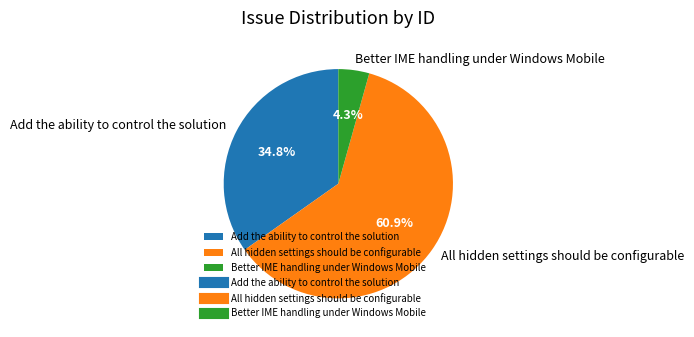

True or false: Better IME handling under Windows Mobile accounts for 4% of the total.

True